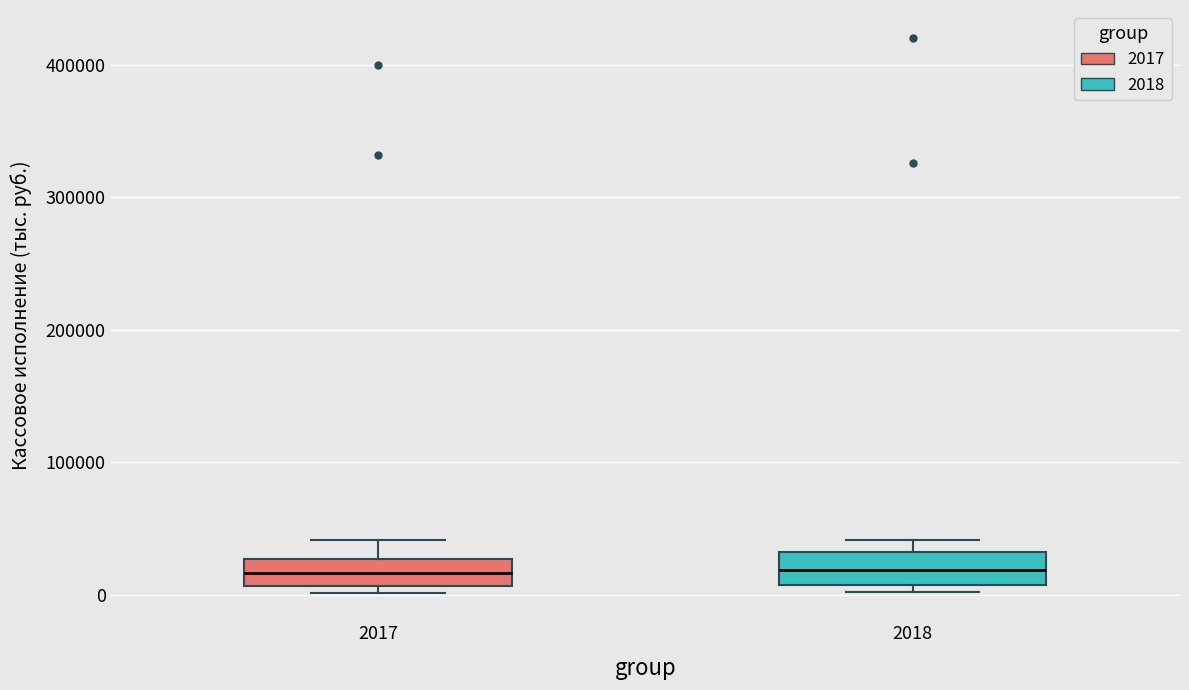

Reading left to right, read every box against the y-axis: the position of its median line, the range the box covers, and the ends of its whiskers. The values are not printed on the chart, so give them approximately, as read against the axis.

2017: median 20000, box 10000 to 30000, whiskers 0 to 40000
2018: median 20000, box 10000 to 30000, whiskers 0 to 40000